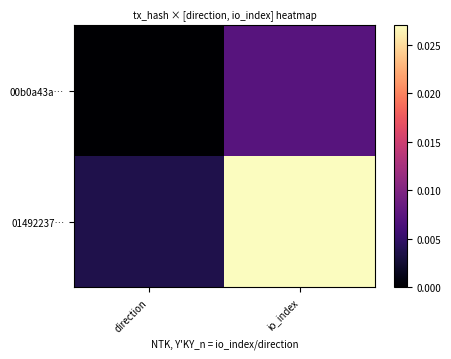

Which series changed the most between direction and io_index?

01492237…